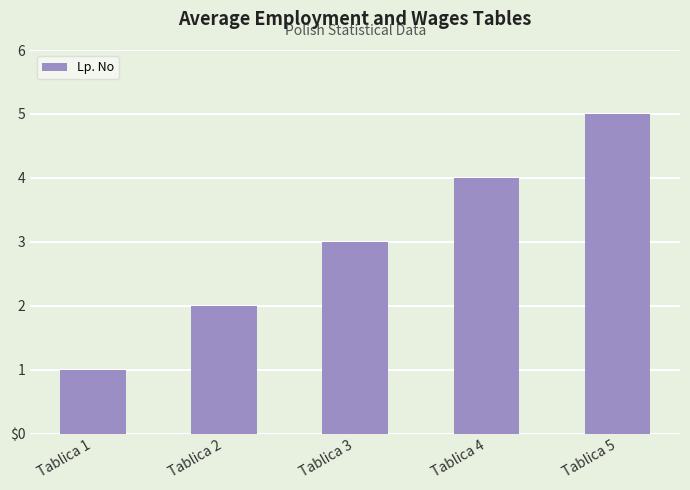

What is the value of the 2nd bar from the left?

2